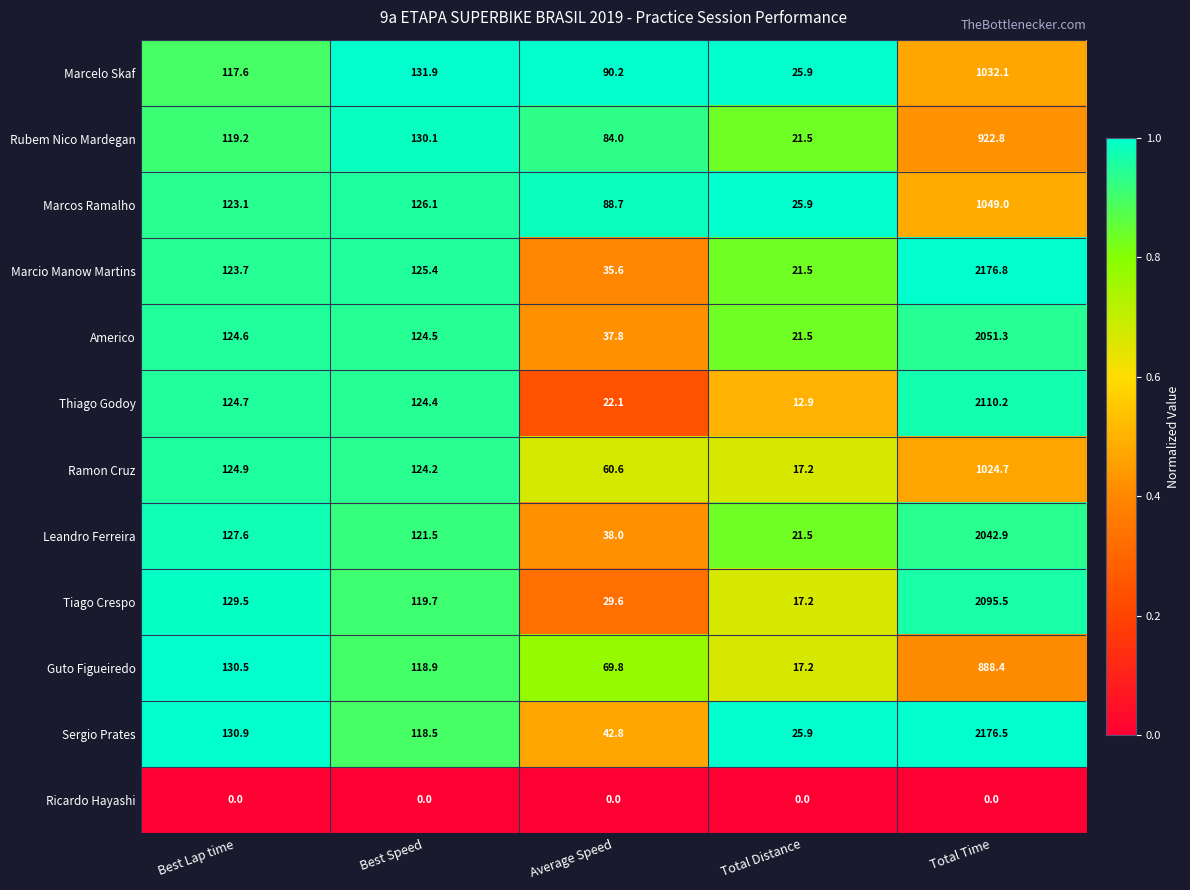

Read the Guto Figueiredo value at Total Distance.

17.2